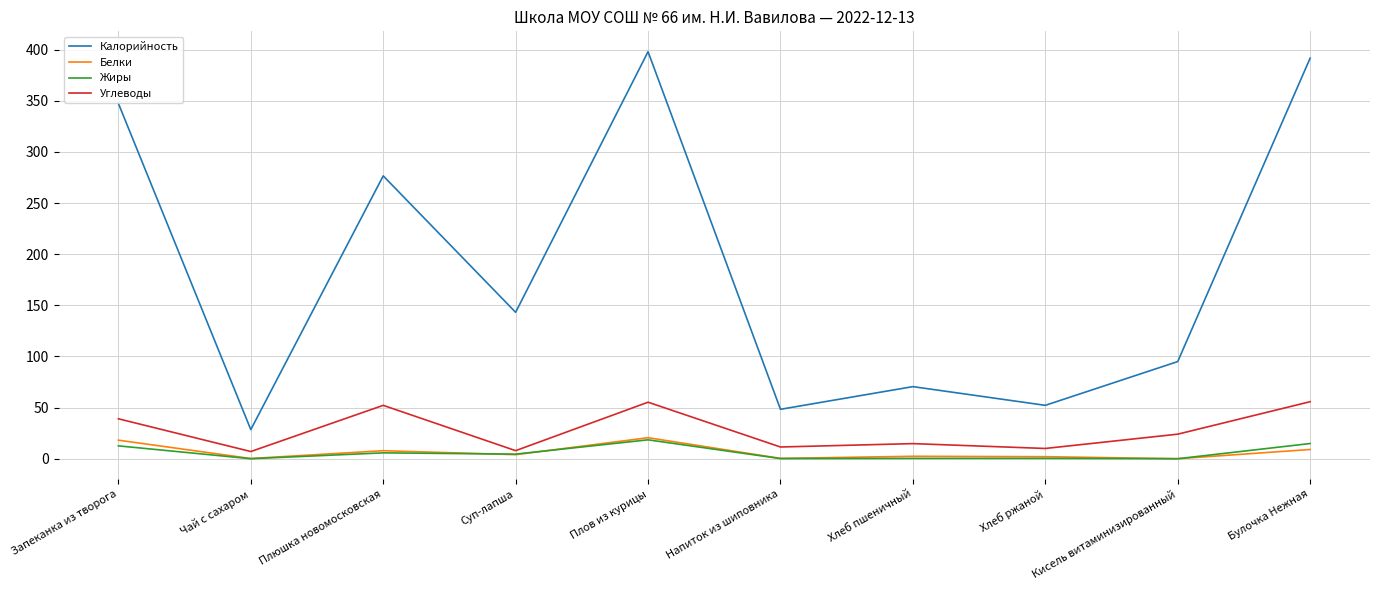

How many categories are shown in the chart?

10